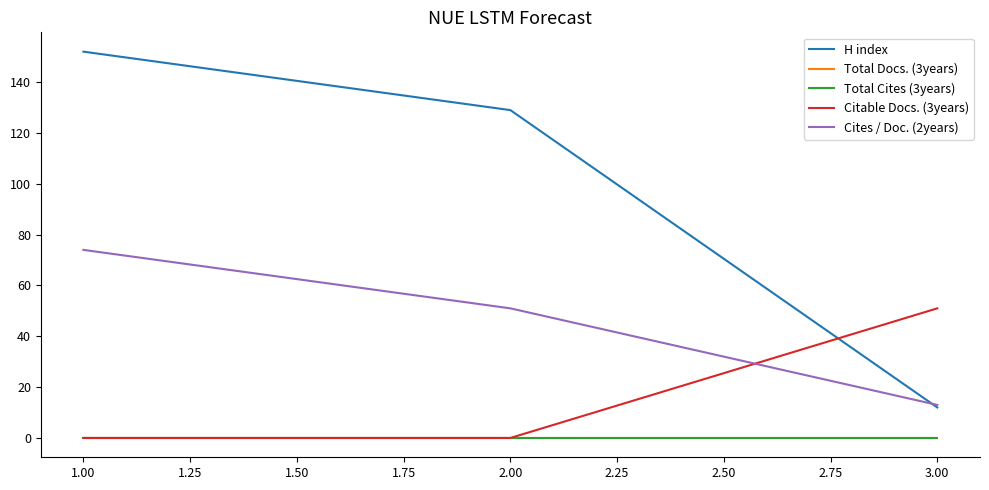

Rank the series at 1.00 from lowest to highest value.

Total Docs. (3years), Total Cites (3years), Citable Docs. (3years), Cites / Doc. (2years), H index